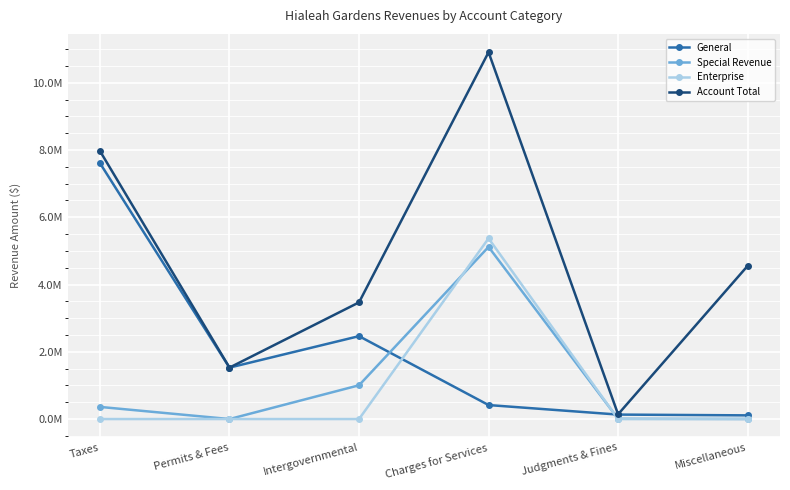

Where is the first local minimum for Enterprise?

Judgments & Fines